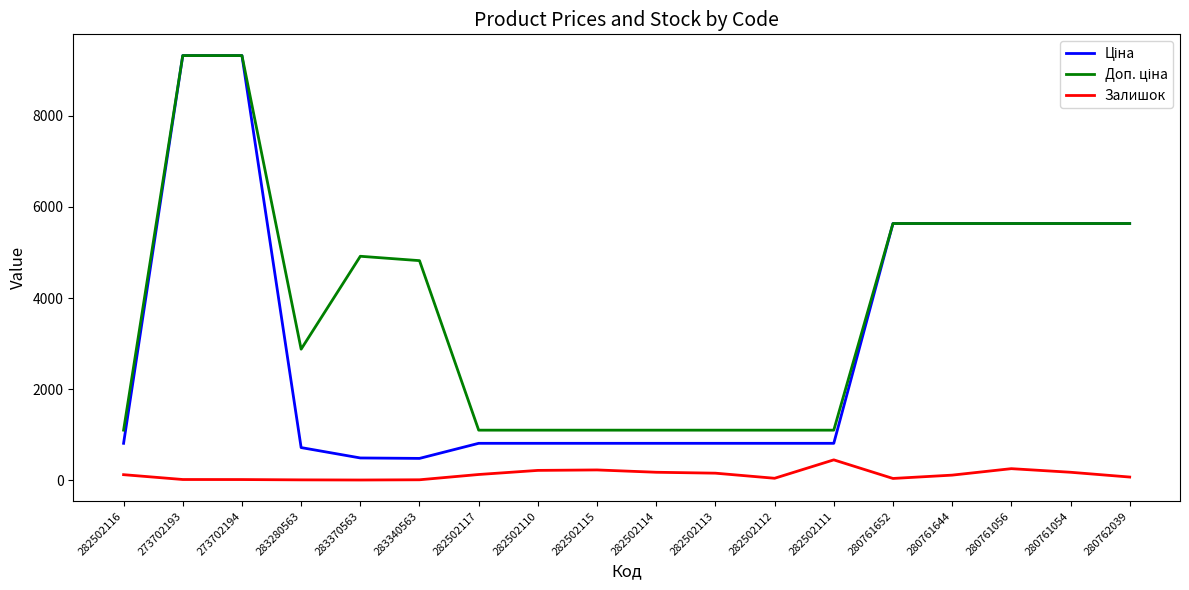

The Залишок series shows 219.0 at 282502110. True or false?

True